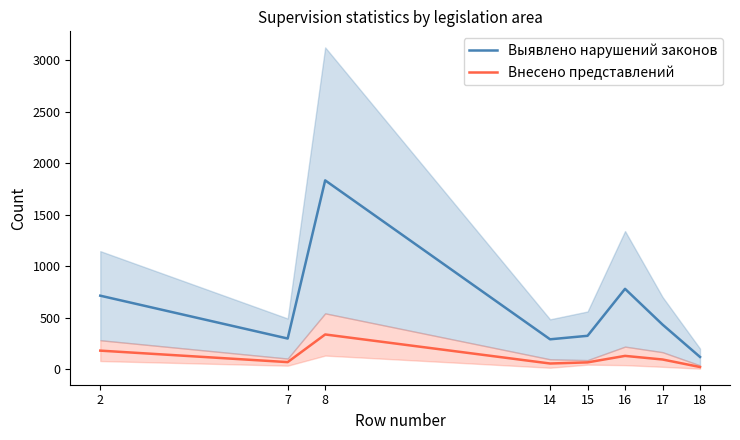

Read the Выявлено нарушений законов value at 15.

327.0